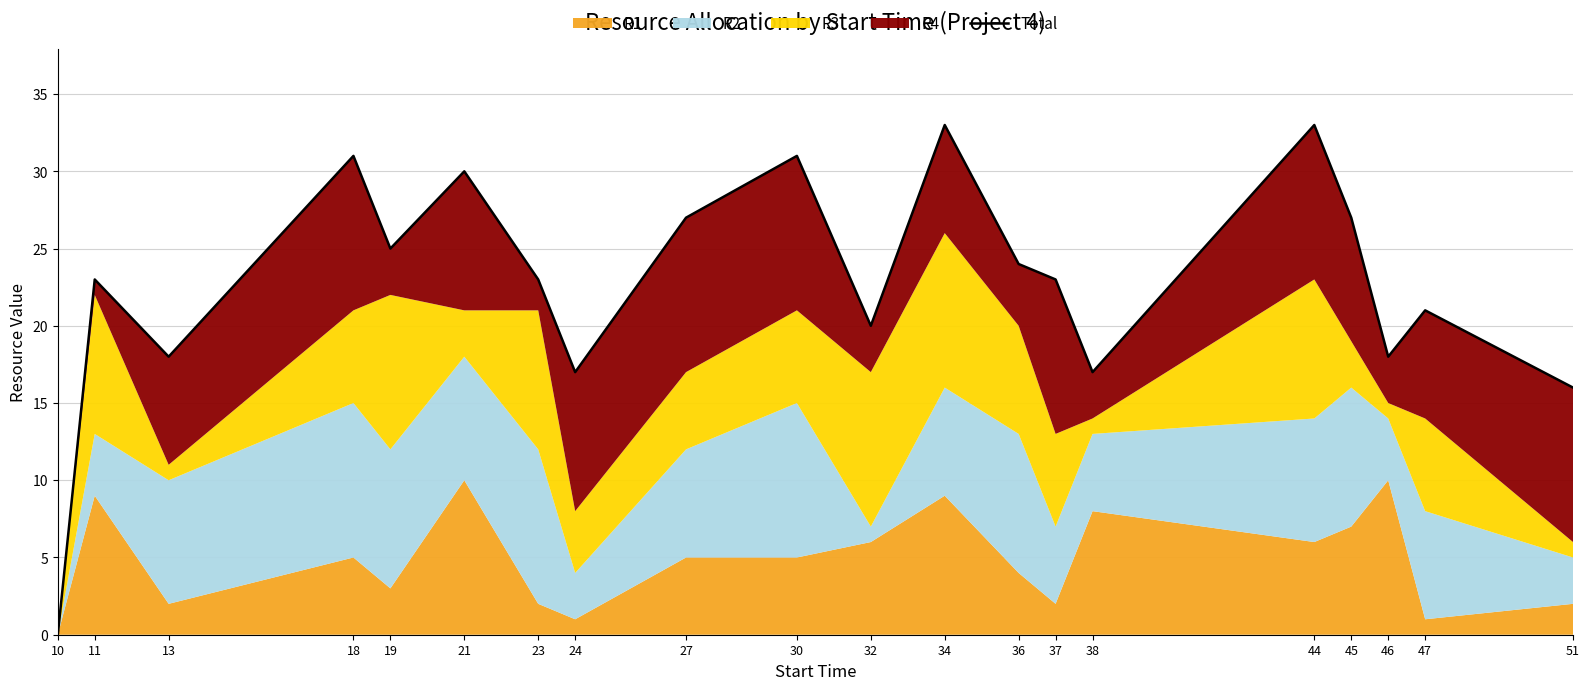

Rank the categories by value from lowest to highest.

10, 51, 24, 38, 13, 46, 32, 47, 11, 23, 37, 36, 19, 27, 45, 21, 18, 30, 34, 44